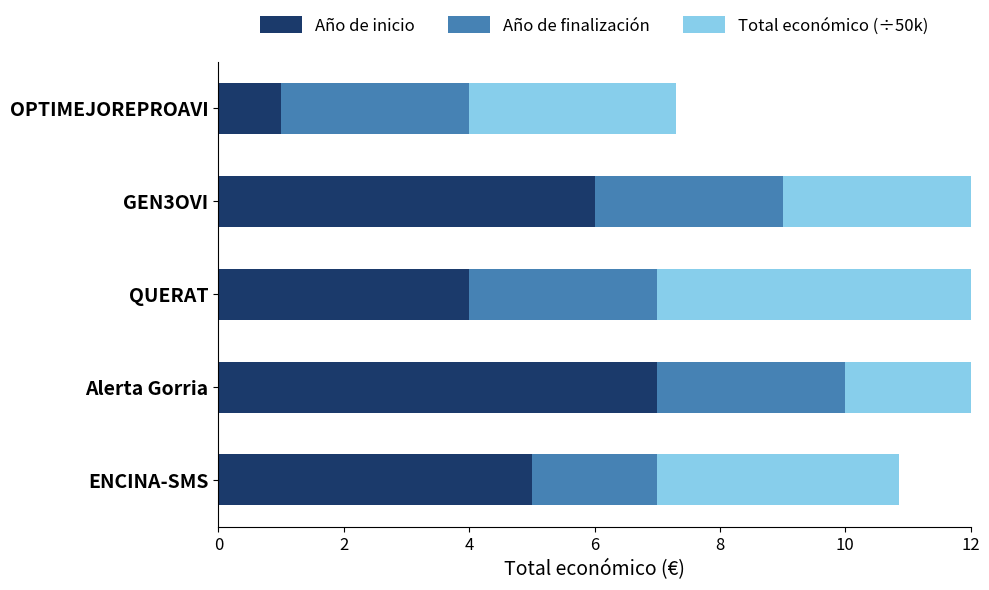

How many bars are there in each group?

3